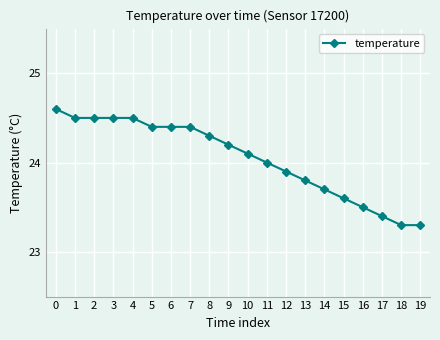

Reading left to right, what are all the values shown in this chart?

0=24.6	1=24.5	2=24.5	3=24.5	4=24.5	5=24.4	6=24.4	7=24.4	8=24.3	9=24.2	10=24.1	11=24.0	12=23.9	13=23.8	14=23.7	15=23.6	16=23.5	17=23.4	18=23.3	19=23.3